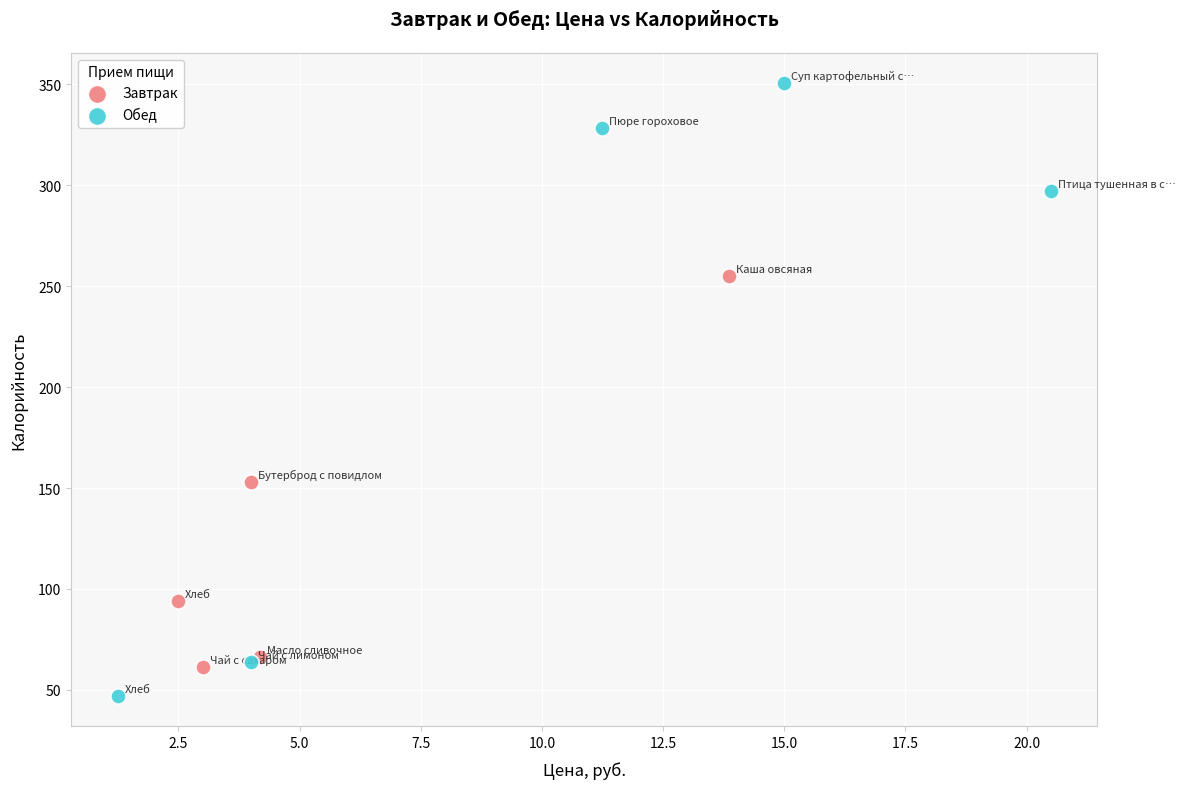

Which series reaches the maximum Y coordinate?

Обед